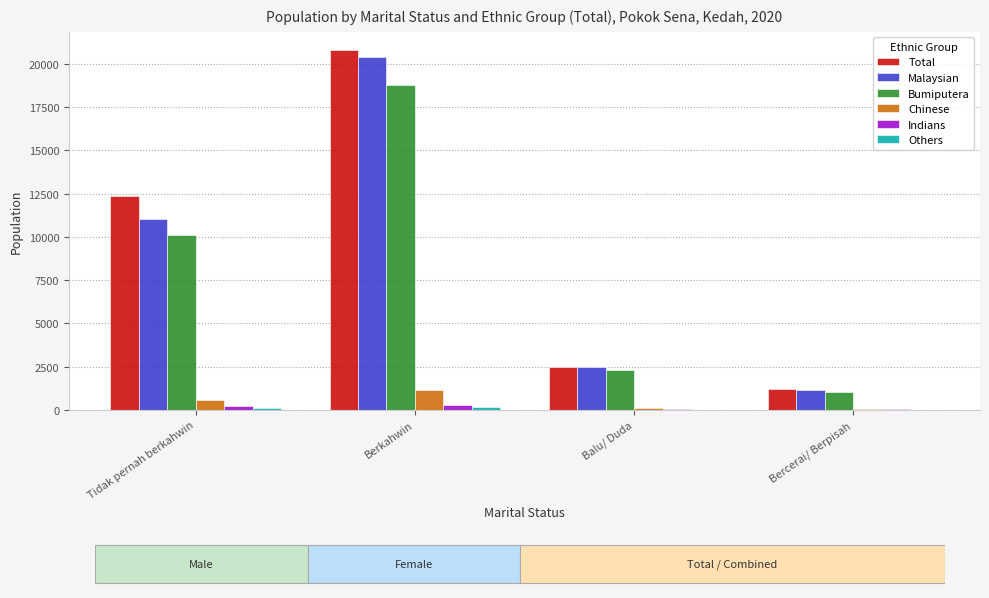

Is the value of Chinese at Tidak pernah berkahwin greater than the value of Total at Berkahwin?

No